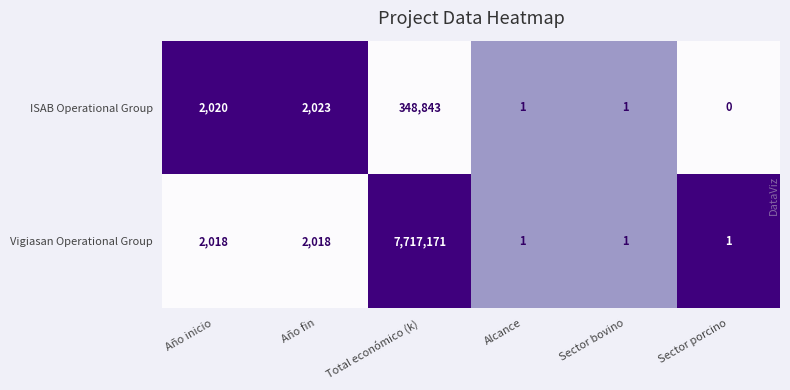

How many data points does each series have?

6